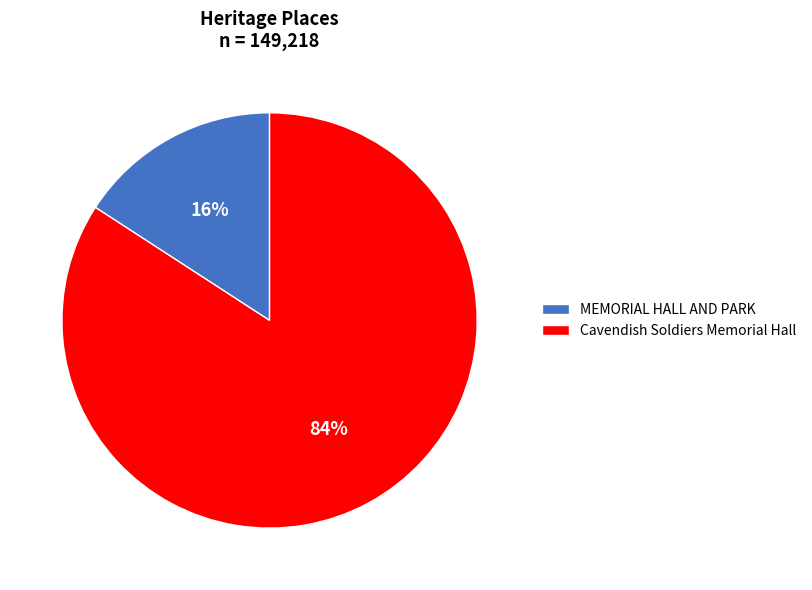

Which category has the biggest portion of the pie?

Cavendish Soldiers Memorial Hall